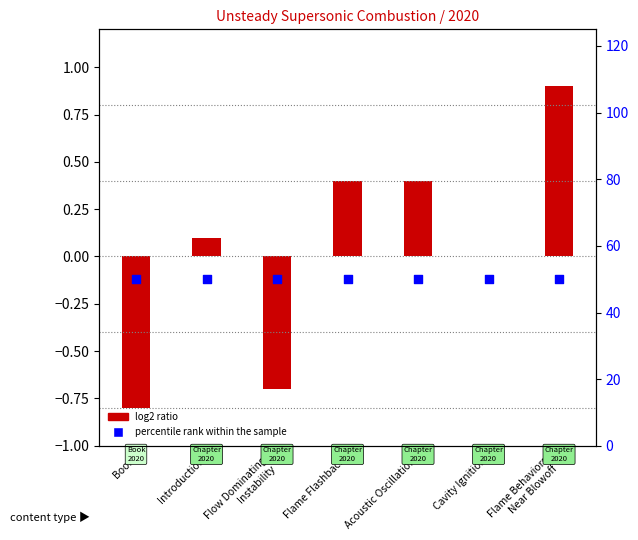

Which series reaches the maximum Y coordinate?

percentile rank within the sample